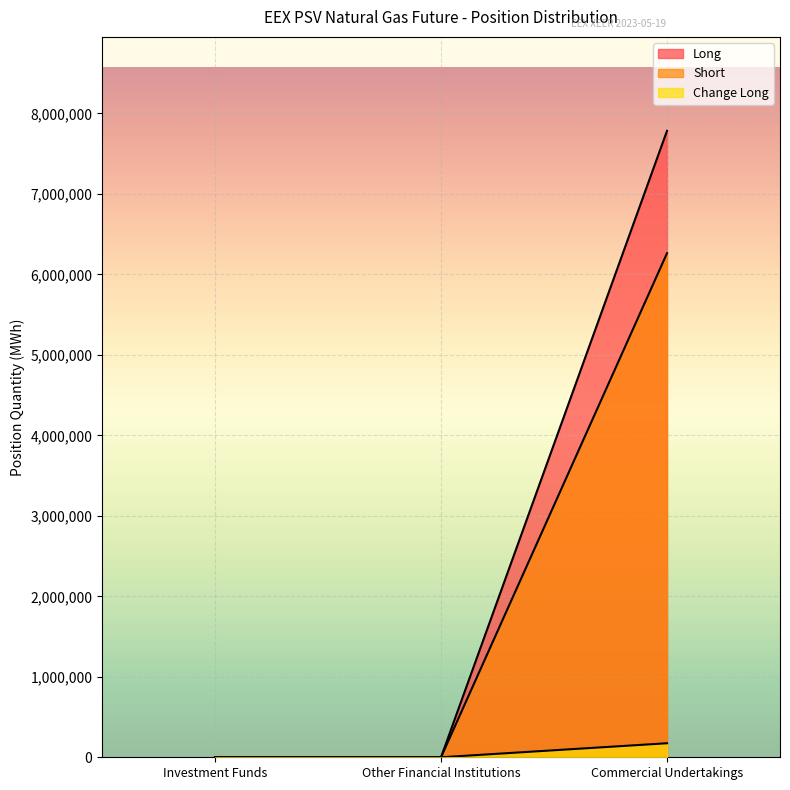

How many lines are shown in the chart?

3